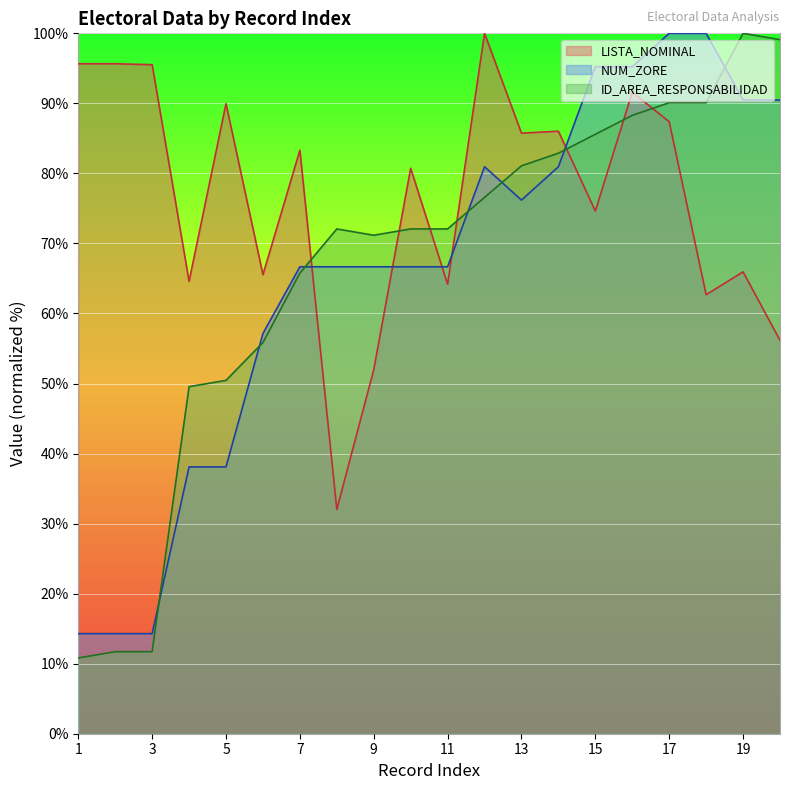

Reading right to left, transcribe all the data shown in this chart.

LISTA_NOMINAL: 20=56.2	19=65.9	18=62.7	17=87.4	16=91.6	15=74.6	14=86.0	13=85.8	12=100.0	11=64.2	10=80.7	9=52.0	8=32.0	7=83.3	6=65.5	5=90.0	4=64.6	3=95.5	2=95.7	1=95.7
NUM_ZORE: 20=90.5	19=90.5	18=100.0	17=100.0	16=95.2	15=95.2	14=81.0	13=76.2	12=81.0	11=66.7	10=66.7	9=66.7	8=66.7	7=66.7	6=57.1	5=38.1	4=38.1	3=14.3	2=14.3	1=14.3
ID_AREA_RESPONSABILIDAD: 20=99.1	19=100.0	18=90.1	17=90.1	16=88.3	15=85.6	14=82.9	13=81.1	12=76.6	11=72.1	10=72.1	9=71.2	8=72.1	7=65.8	6=55.9	5=50.5	4=49.5	3=11.7	2=11.7	1=10.8